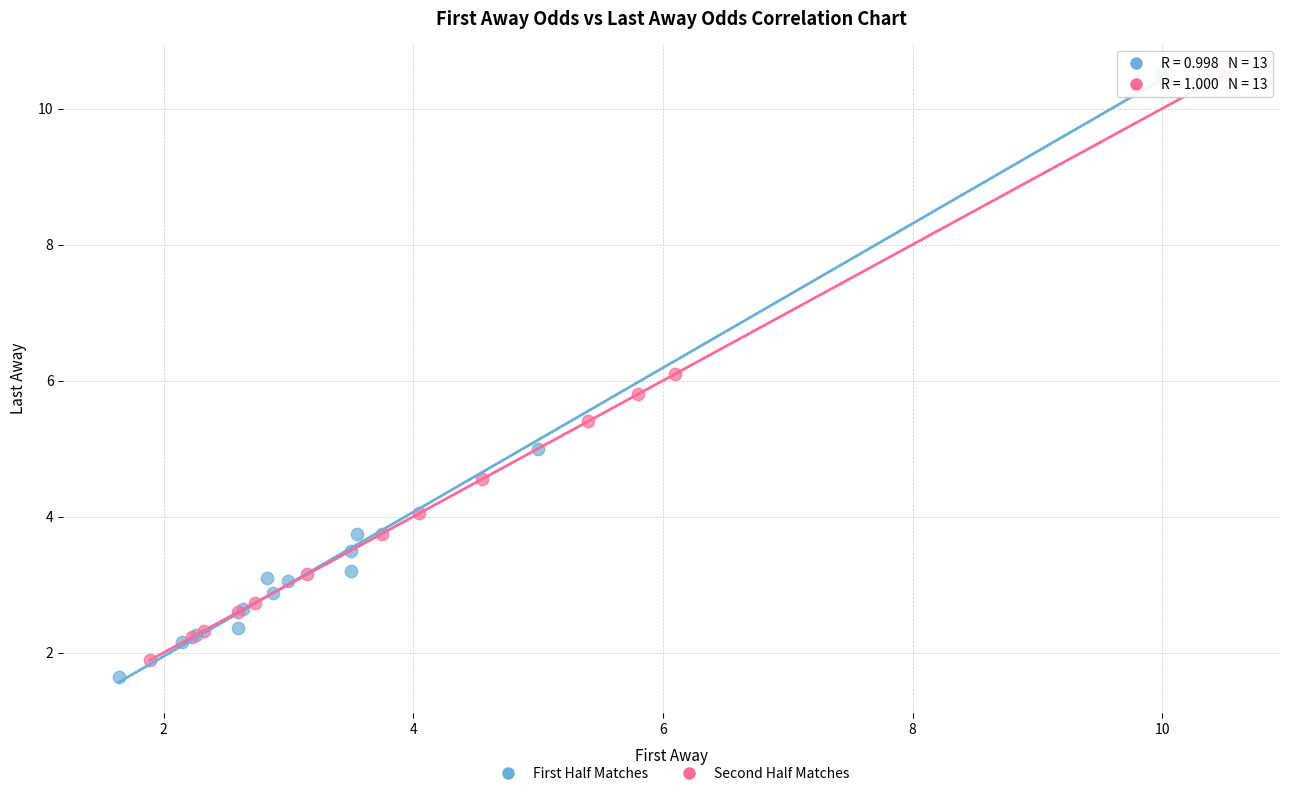

Which series has the widest spread of Y values?

First Half Matches